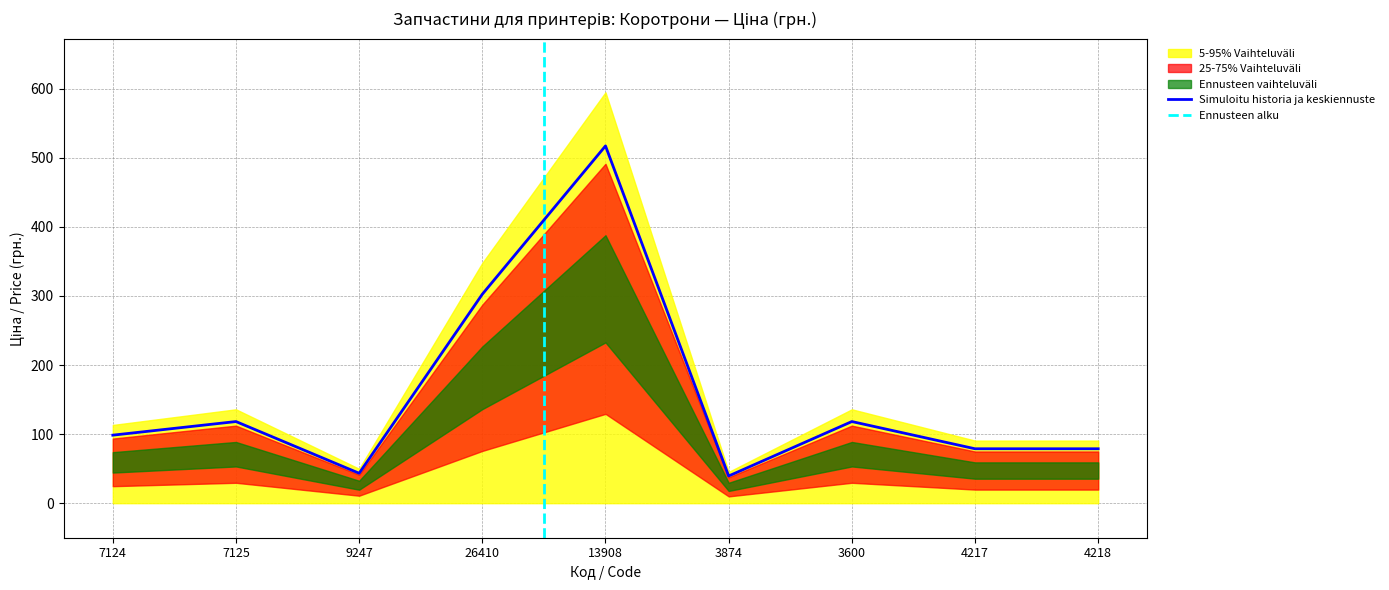

List the labels in order of value, smallest first.

3874, 9247, 4217, 4218, 7124, 7125, 3600, 26410, 13908